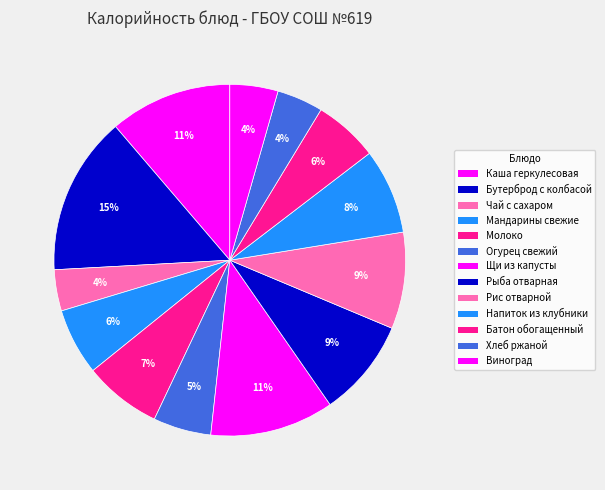

To the nearest percent, what percentage of the pie is Хлеб ржаной?

4%